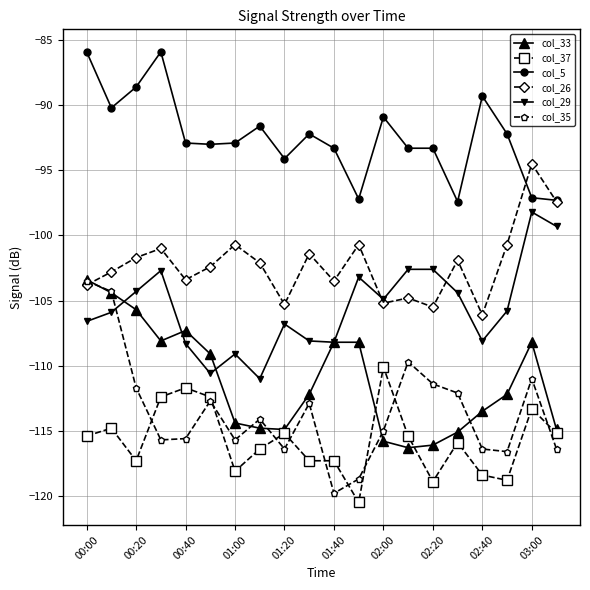

What is the difference between the maximum and minimum values in the col_5 series?

11.5